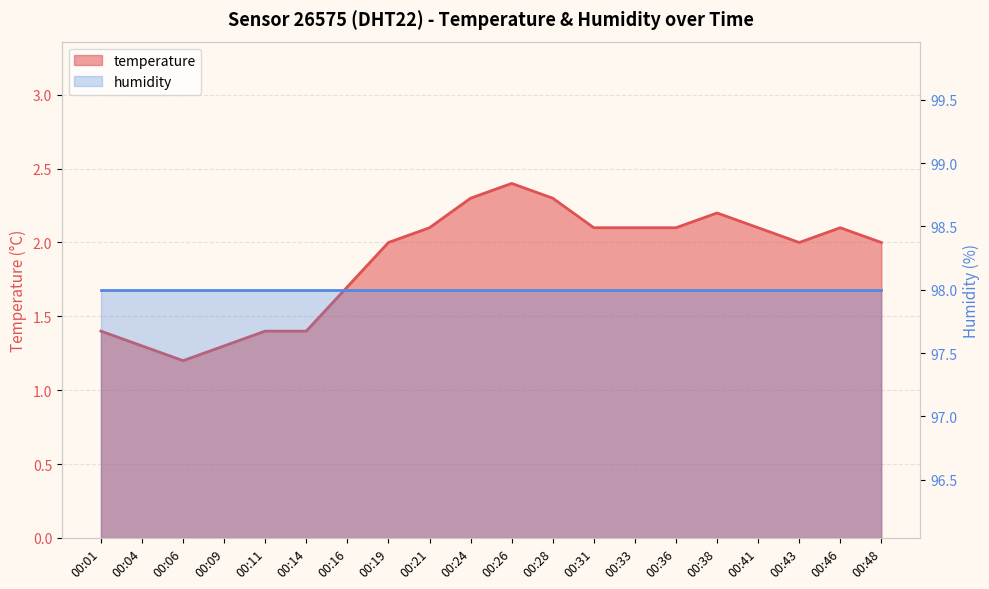

What is the change in value from 00:16 to 00:24?

+0.6